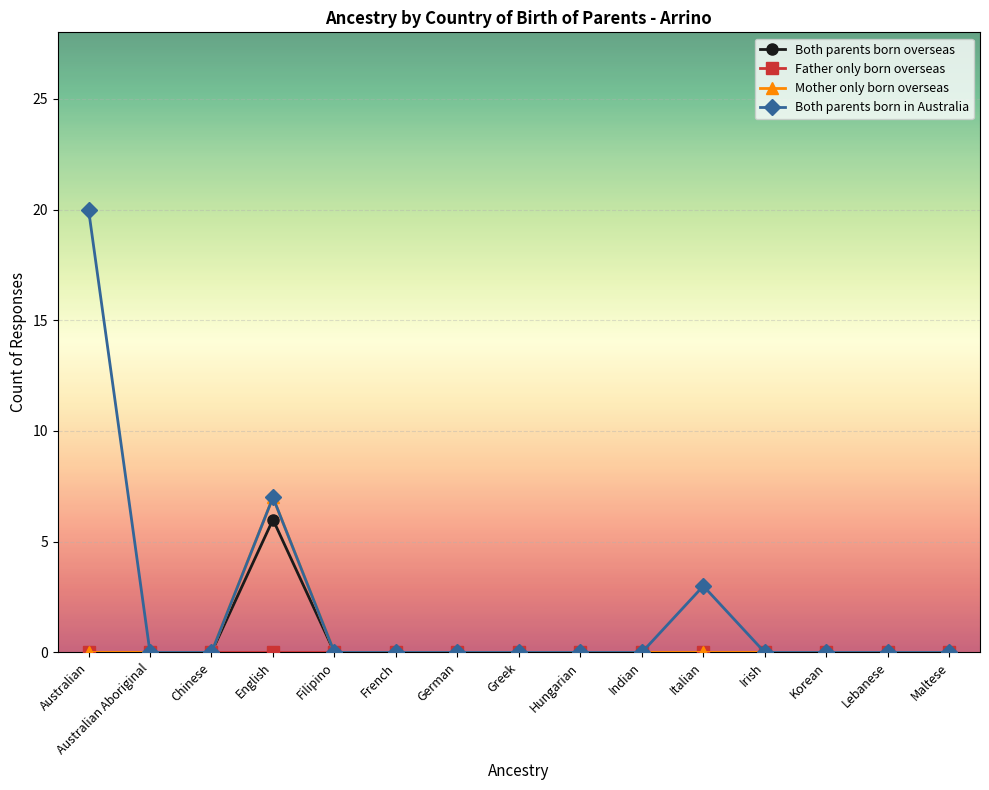

At how many categories does at least one series exceed 8?

1